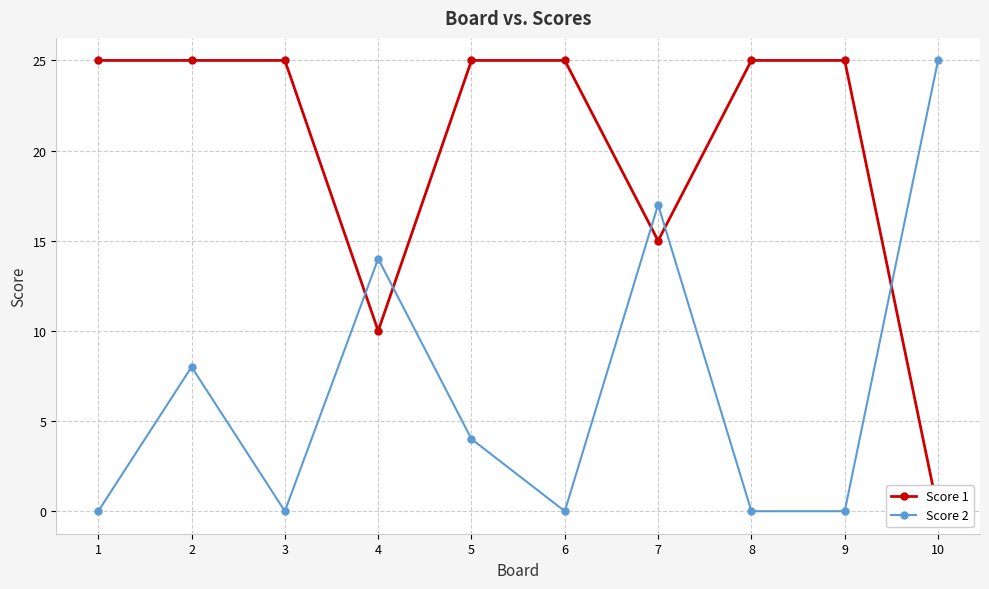

How many lines are shown in the chart?

2